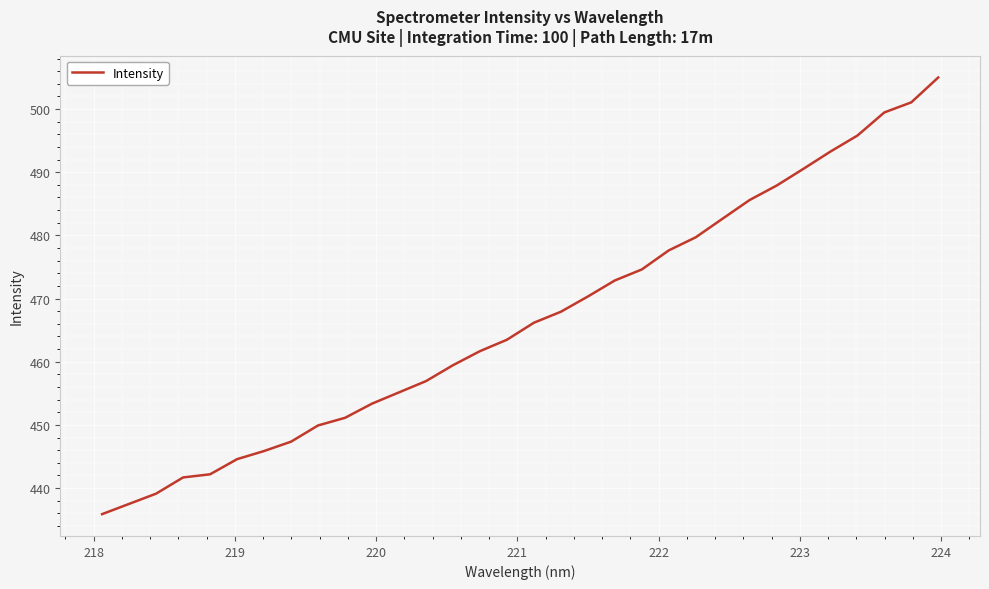

What is the difference between the maximum and minimum values?

69.1